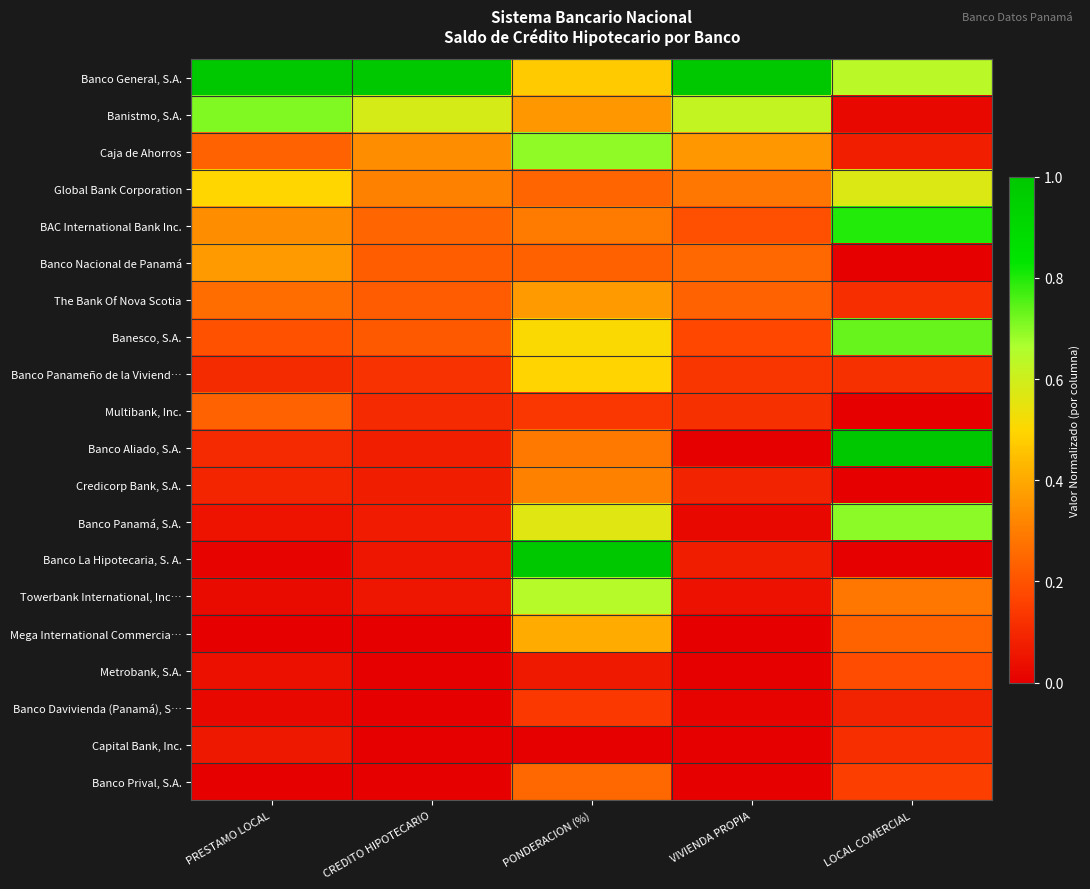

Which series has the largest total across all categories?

Banco General, S.A.